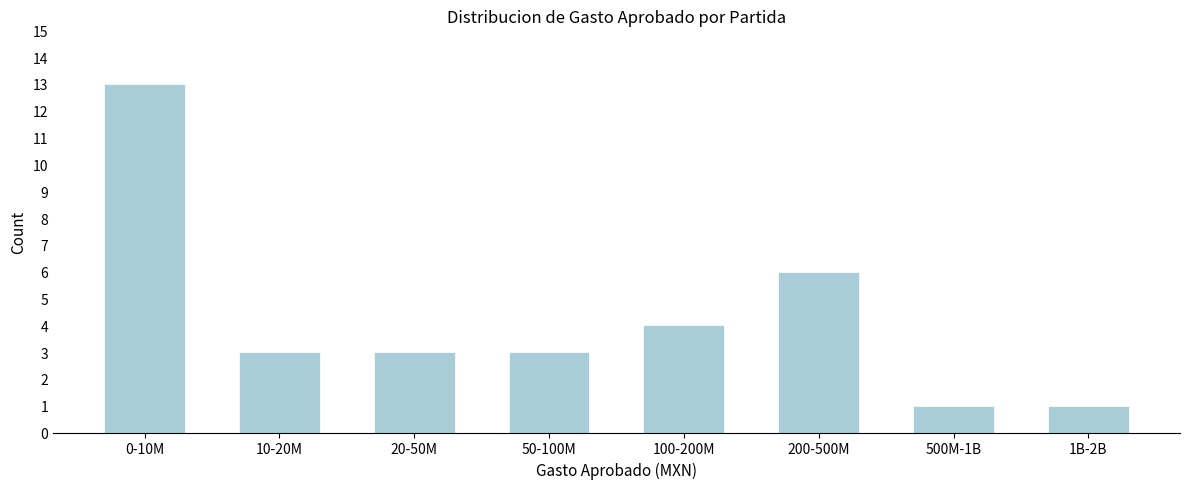

Reading right to left, list all the values displayed in this chart.

1	1	6	4	3	3	3	13